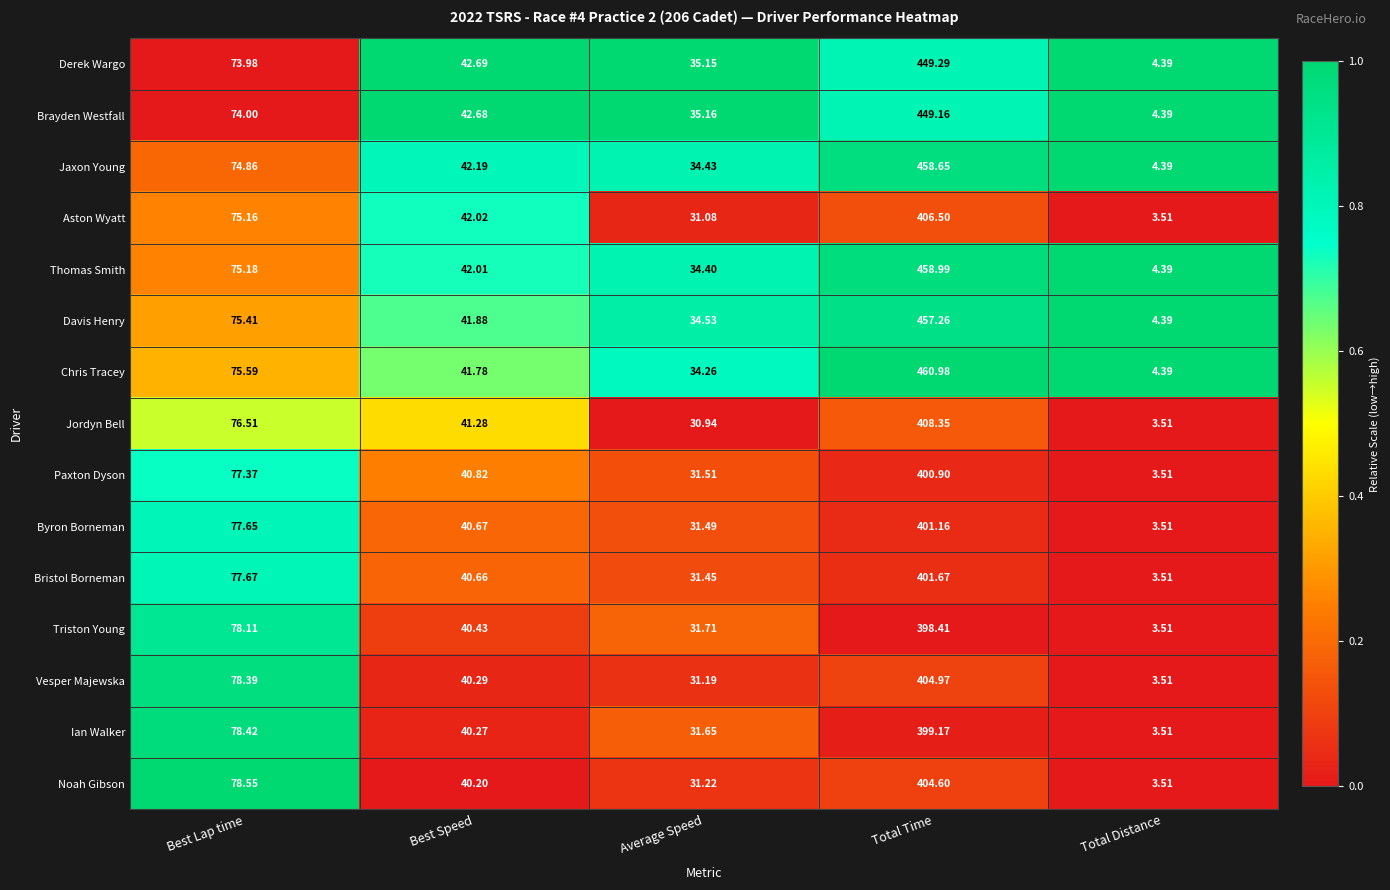

Which series changed the most between Best Lap time and Best Speed?

Noah Gibson